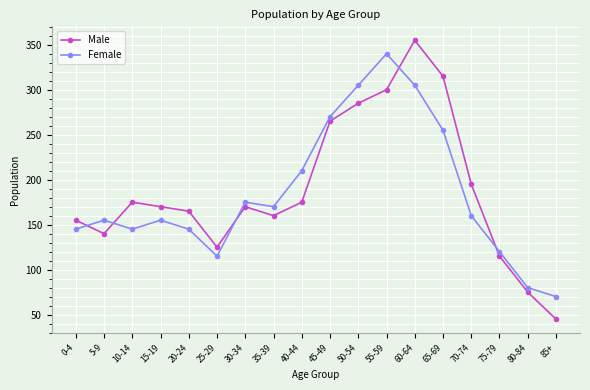

What value does the Female series have at 65-69, to the nearest 10?

260